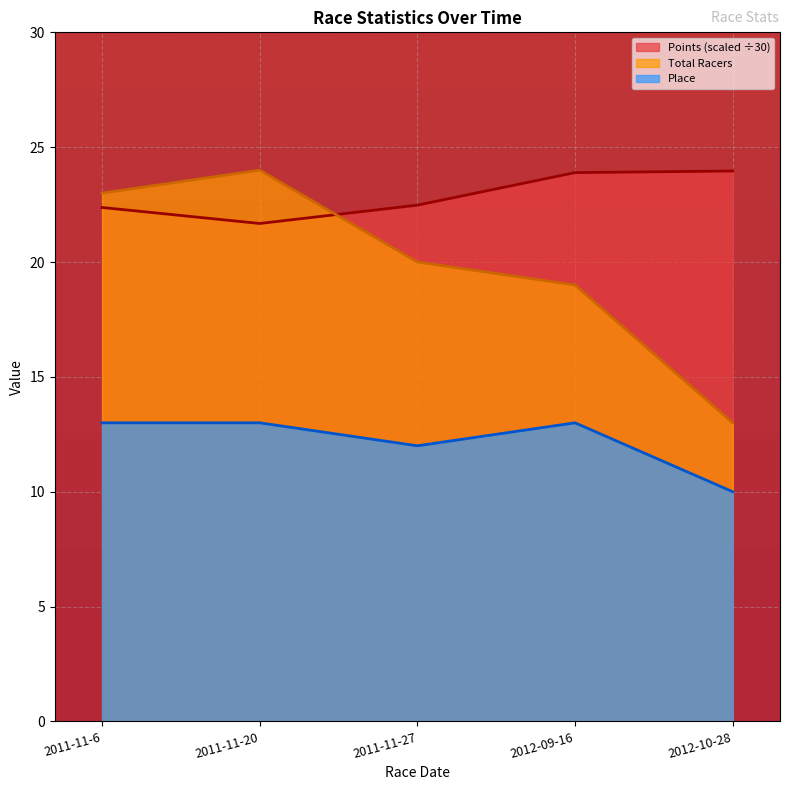

How many lines are shown in the chart?

3